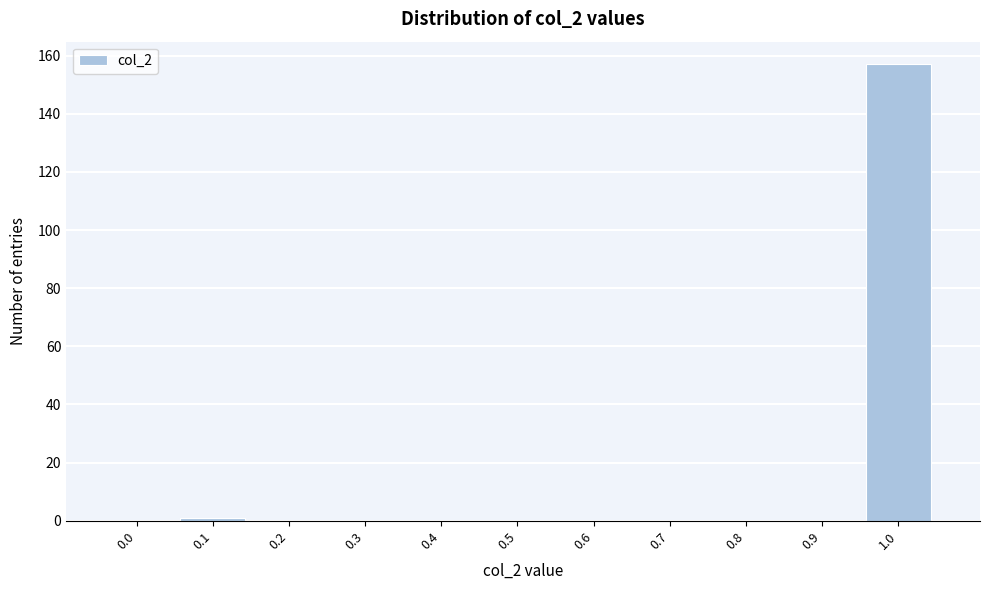

Reading left to right, transcribe all the data shown in this chart.

0.0=0	0.1=1	0.2=0	0.3=0	0.4=0	0.5=0	0.6=0	0.7=0	0.8=0	0.9=0	1.0=157